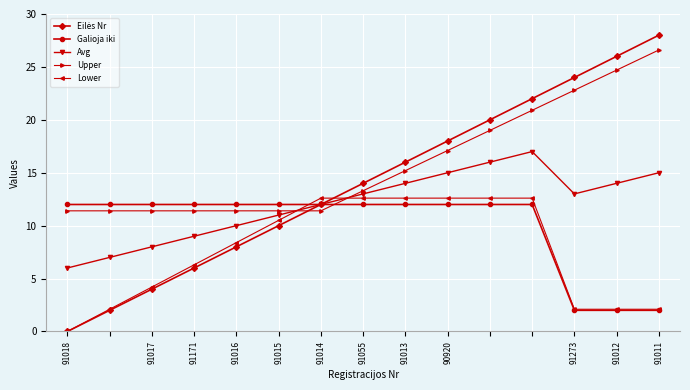

What is the maximum value for Lower?

12.6